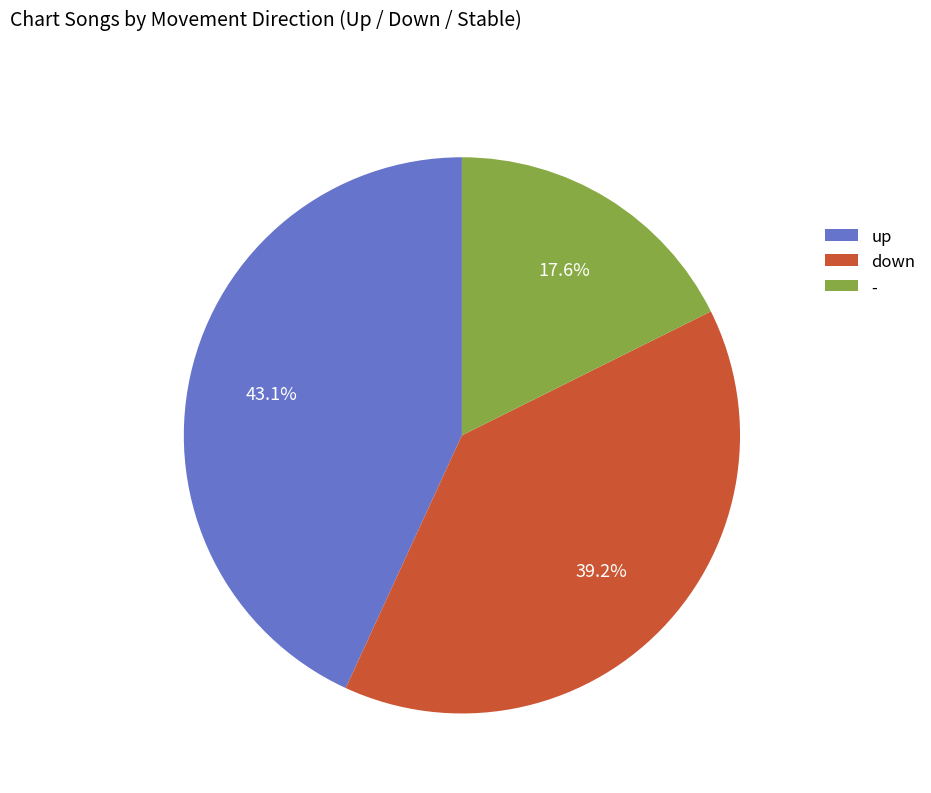

Which slice is the largest?

up